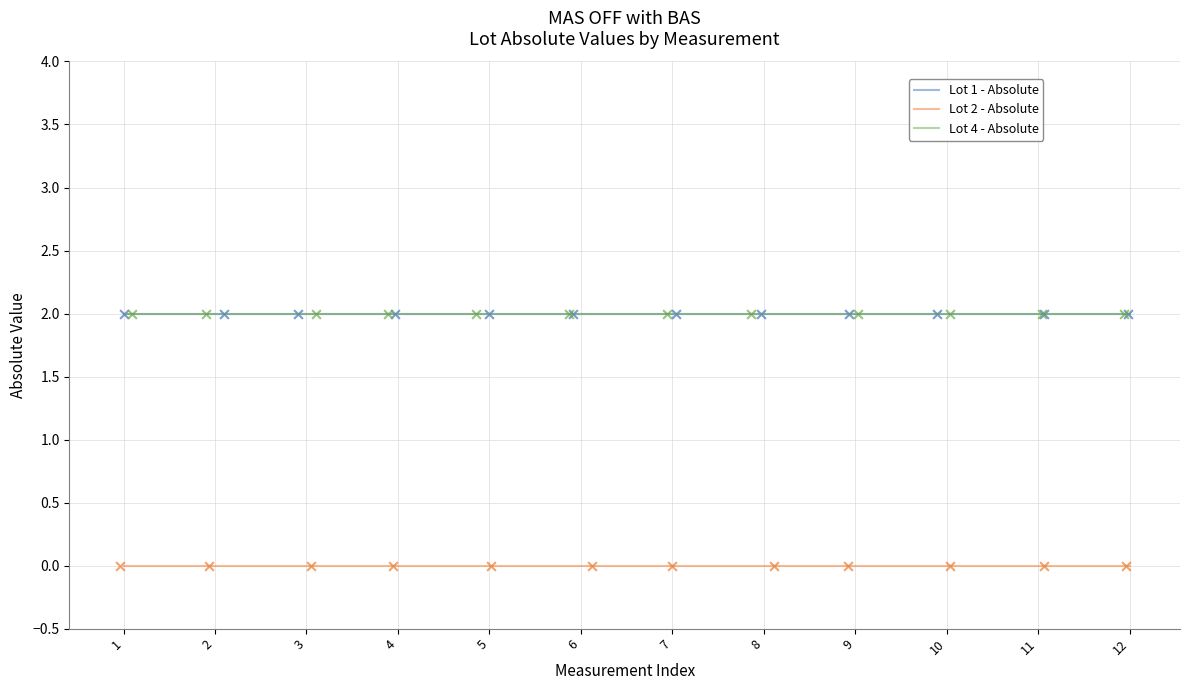

What are all the series names shown in the legend?

Lot 1 - Absolute, Lot 2 - Absolute, Lot 4 - Absolute